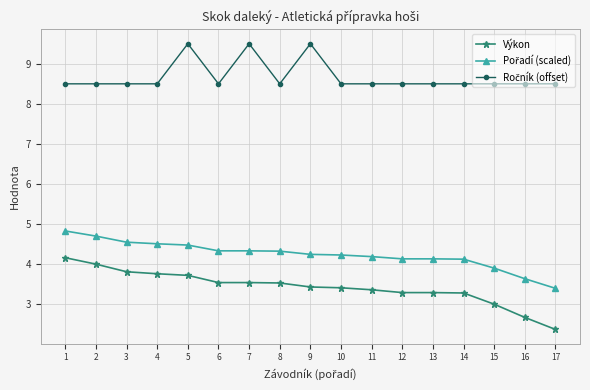

Does the chart have visible grid lines?

Yes